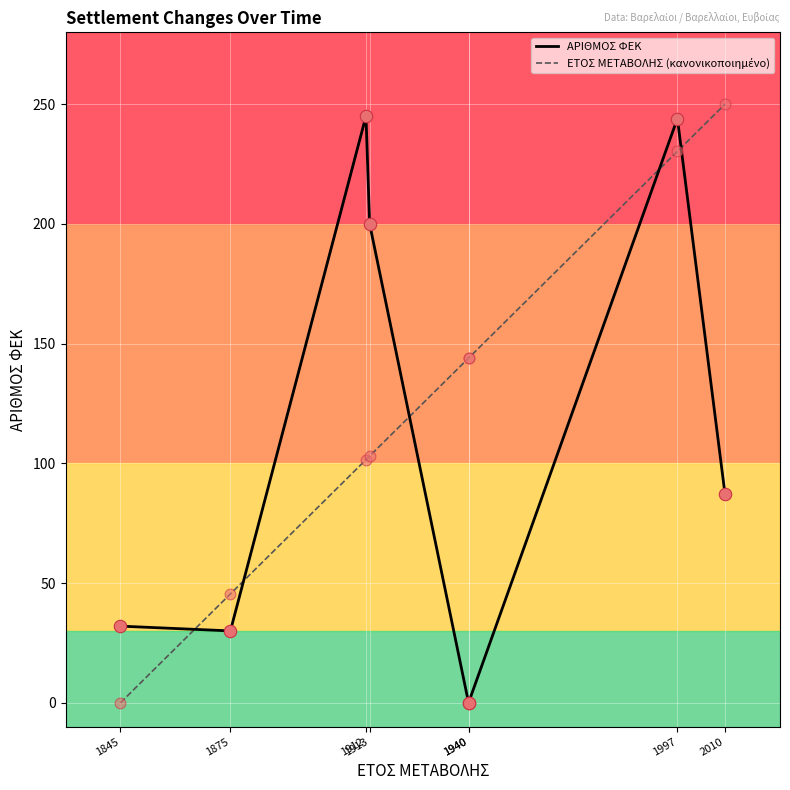

Which series has the widest spread of Y values?

ΕΤΟΣ ΜΕΤΑΒΟΛΗΣ (κανονικοποιημένο)